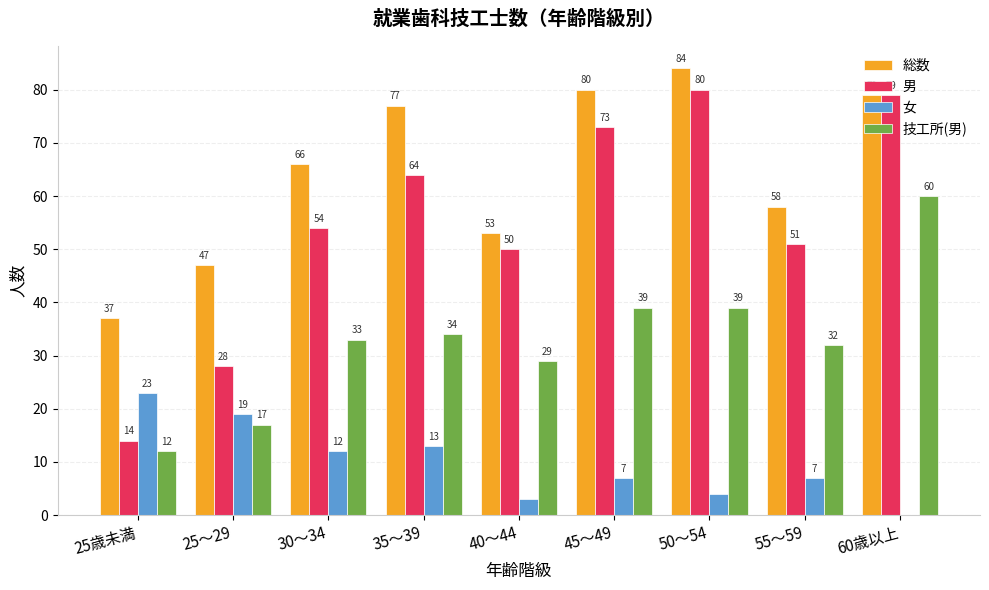

Reading left to right, list all the values displayed in this chart.

総数: 37	47	66	77	53	80	84	58	79
男: 14	28	54	64	50	73	80	51	79
女: 23	19	12	13	3	7	4	7	0
技工所(男): 12	17	33	34	29	39	39	32	60